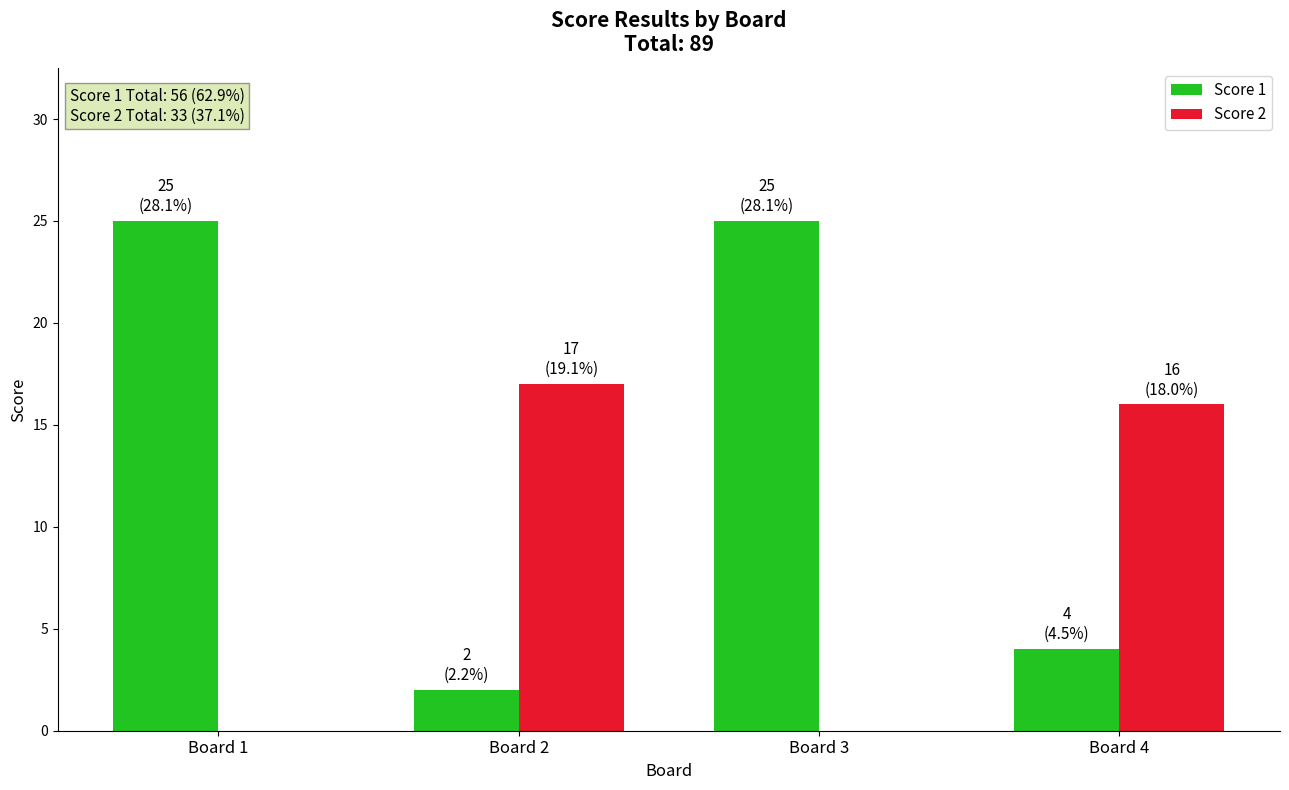

What is the total value across all series at Board 2?

19